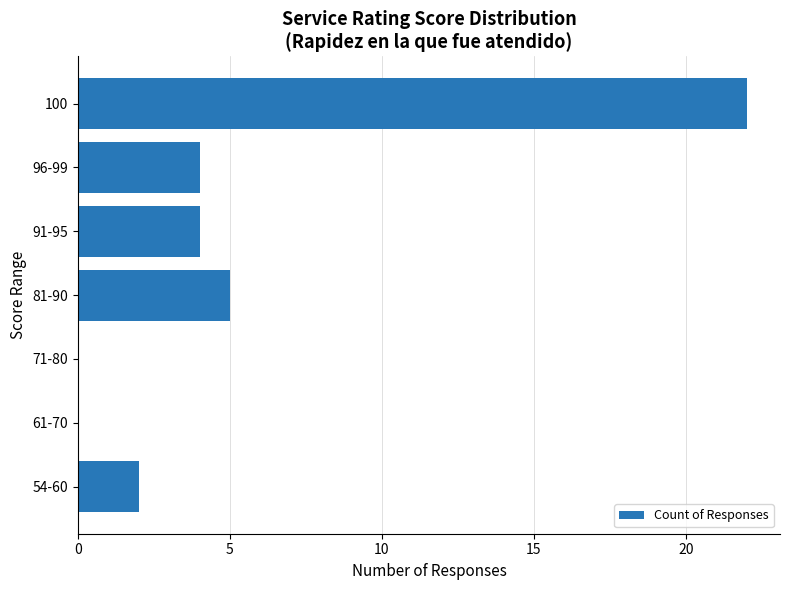

What is the greatest value displayed?

22